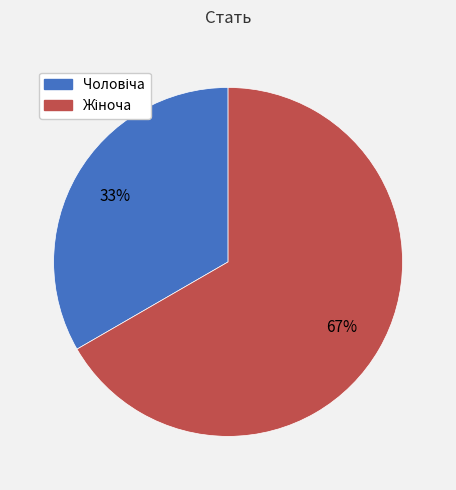

Is there a majority slice in this chart?

Yes